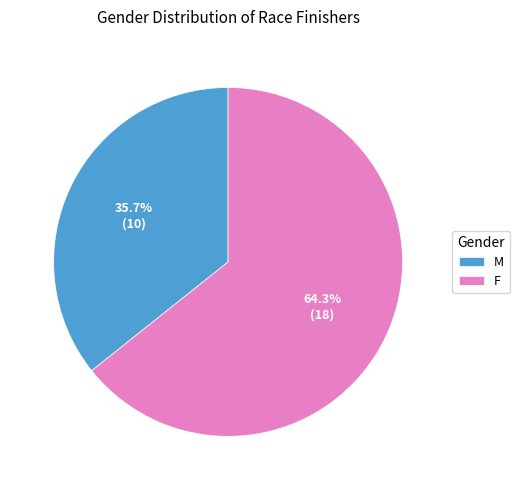

What is the ratio of the value at M to the value at F?

0.6